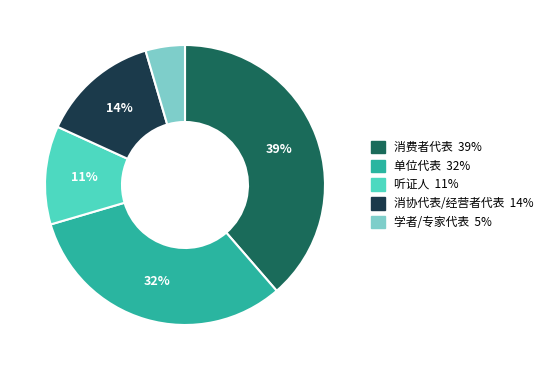

Does any single category account for the majority?

No